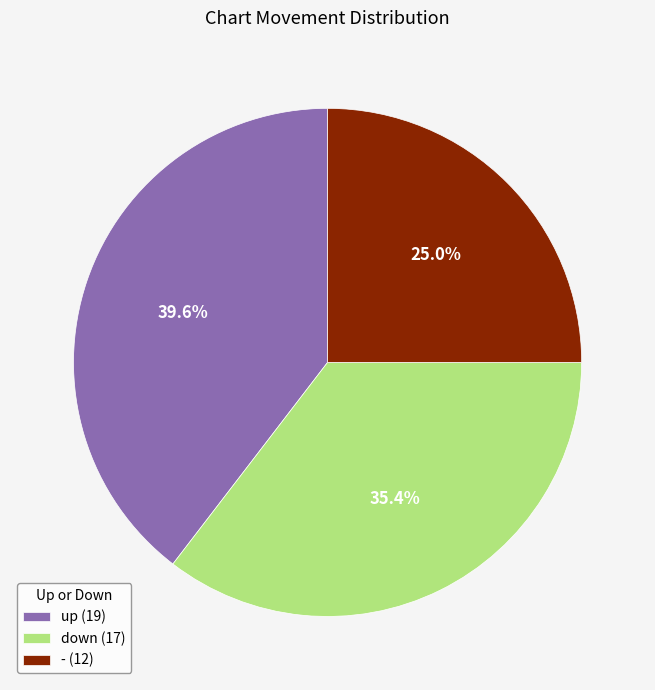

How many slices are in this pie chart?

3